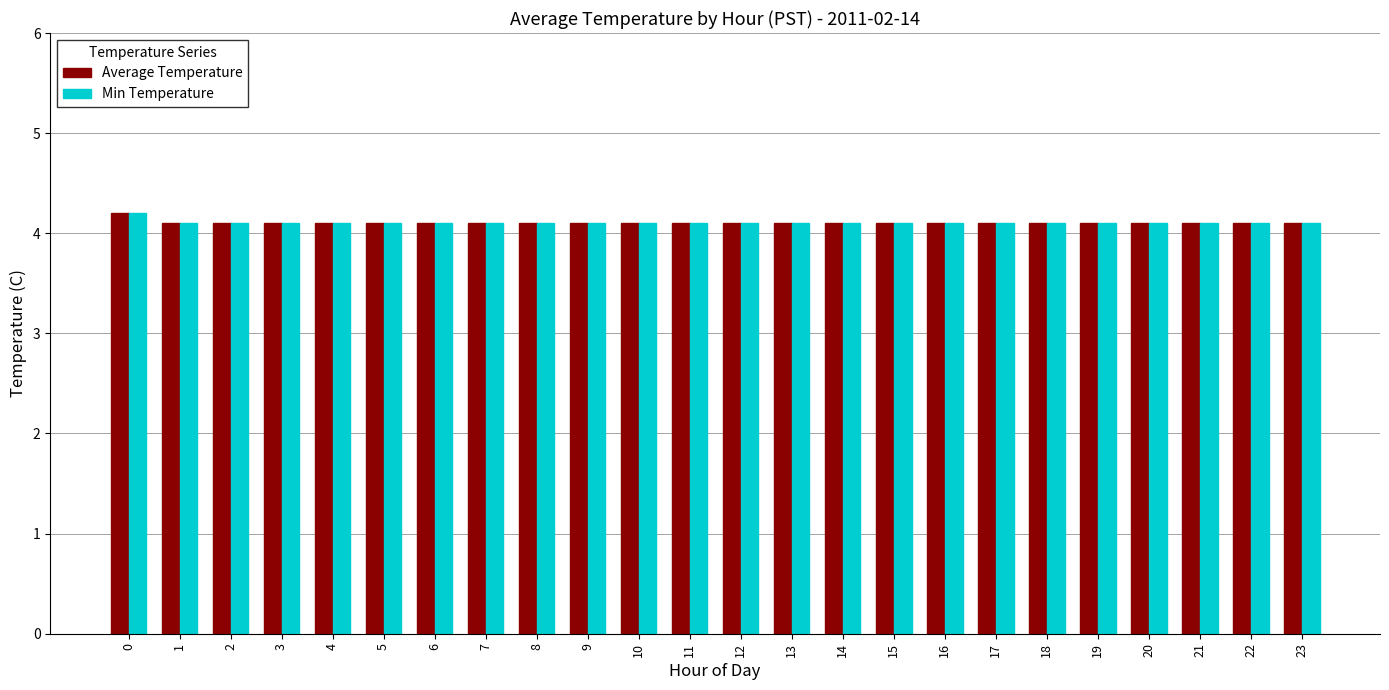

What is the value of the Average Temperature bar at the 20th from the left?

4.1